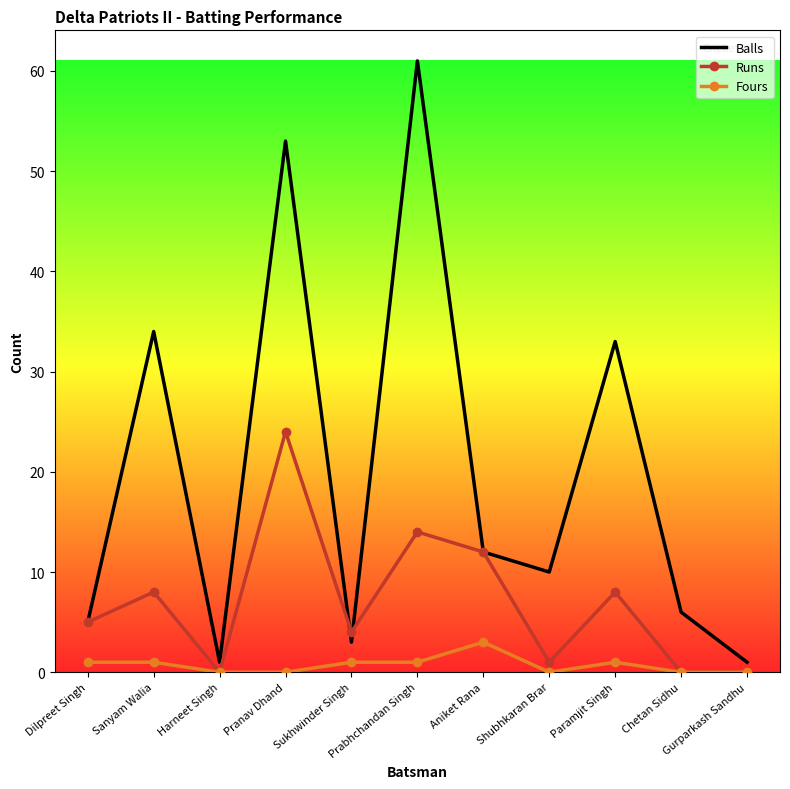

Reading right to left, list all the values displayed in this chart.

Balls: Gurparkash Sandhu=1	Chetan Sidhu=6	Paramjit Singh=33	Shubhkaran Brar=10	Aniket Rana=12	Prabhchandan Singh=61	Sukhwinder Singh=3	Pranav Dhand=53	Harneet Singh=1	Sanyam Walia=34	Dilpreet Singh=5
Runs: Gurparkash Sandhu=0	Chetan Sidhu=0	Paramjit Singh=8	Shubhkaran Brar=1	Aniket Rana=12	Prabhchandan Singh=14	Sukhwinder Singh=4	Pranav Dhand=24	Harneet Singh=0	Sanyam Walia=8	Dilpreet Singh=5
Fours: Gurparkash Sandhu=0	Chetan Sidhu=0	Paramjit Singh=1	Shubhkaran Brar=0	Aniket Rana=3	Prabhchandan Singh=1	Sukhwinder Singh=1	Pranav Dhand=0	Harneet Singh=0	Sanyam Walia=1	Dilpreet Singh=1